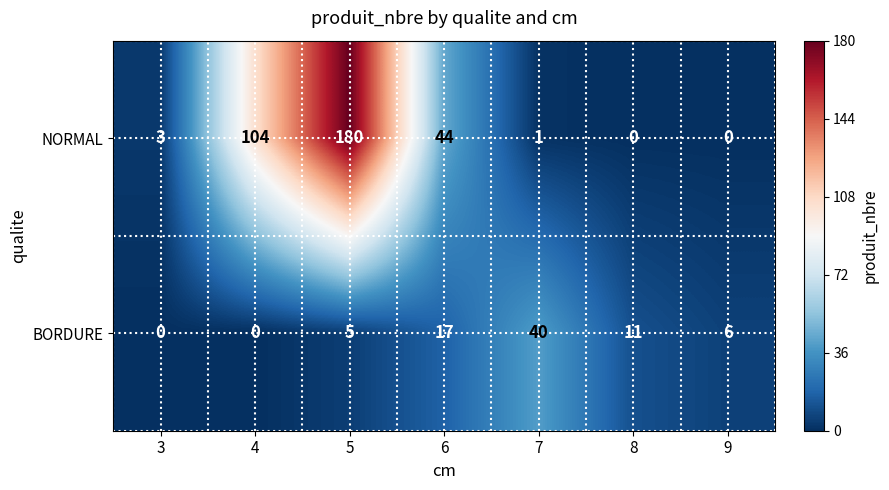

At 7, list the series in order from smallest to largest.

NORMAL, BORDURE